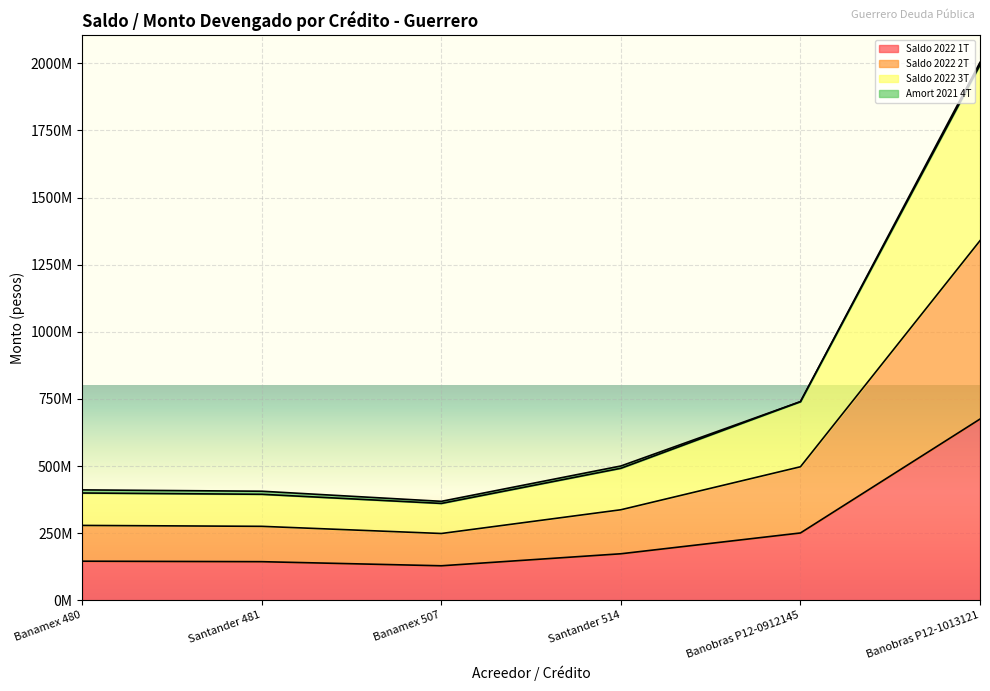

Does the chart display data point markers on the line(s)?

No